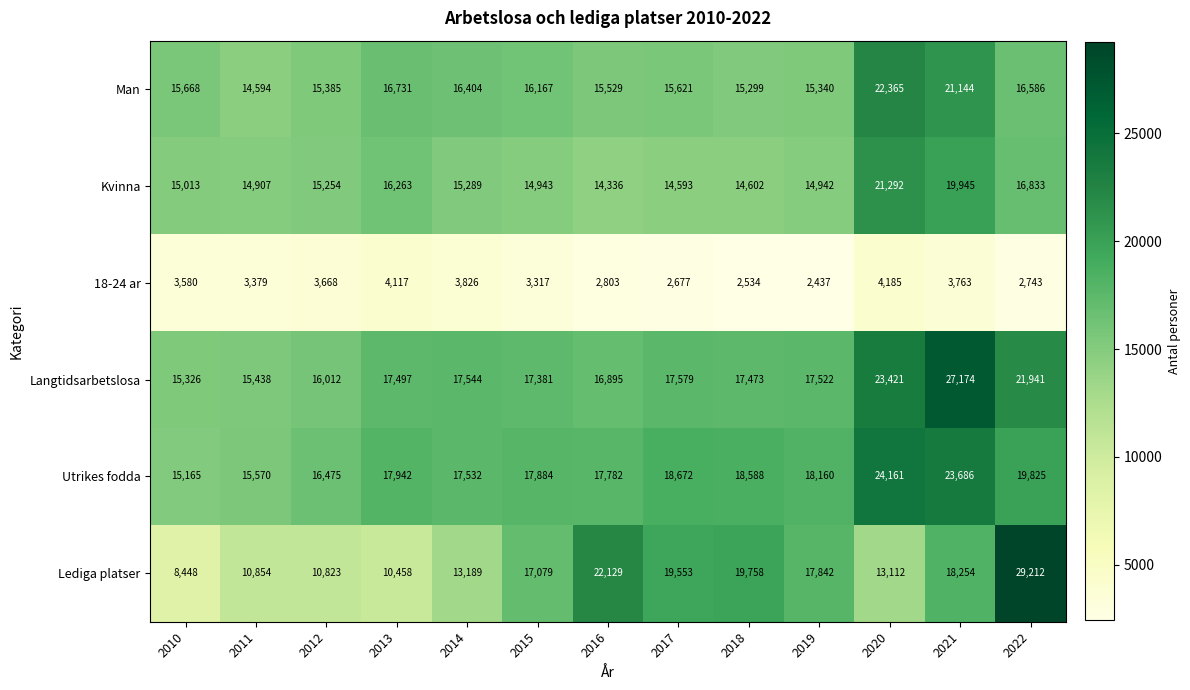

What is the sum of the Utrikes fodda values at 2020 and 2021?

47847